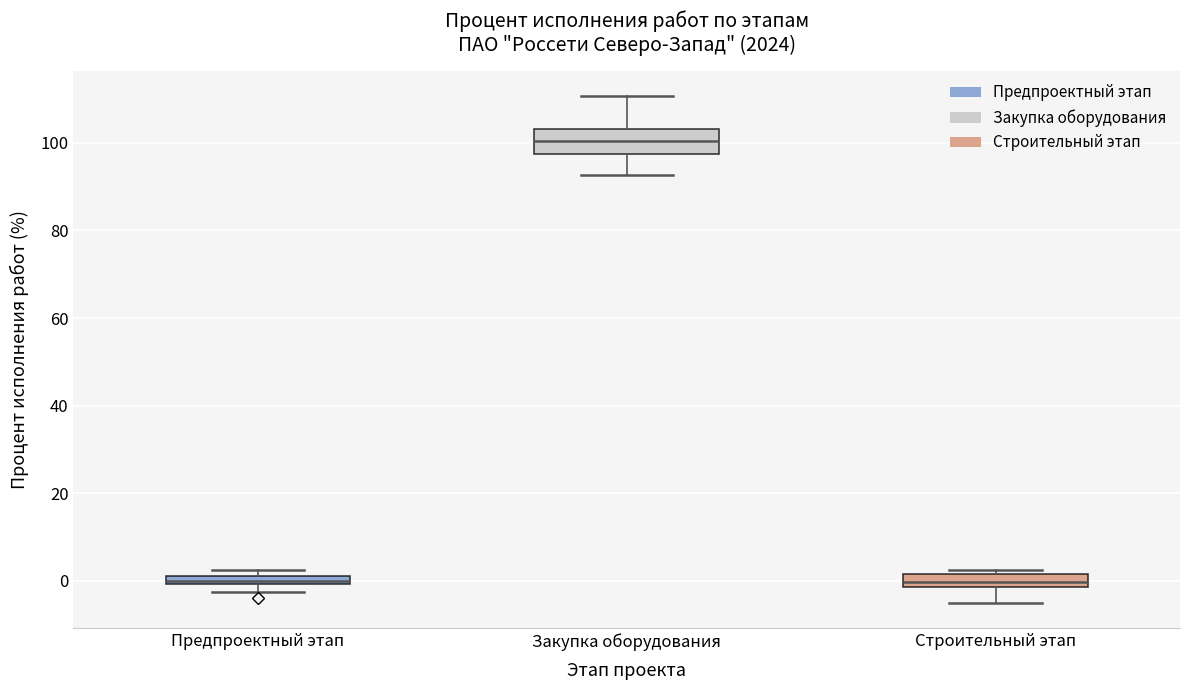

Where is the upper edge of the box for Предпроектный этап on the y-axis? The values are not printed on the chart, so give them approximately, as read against the axis.

2